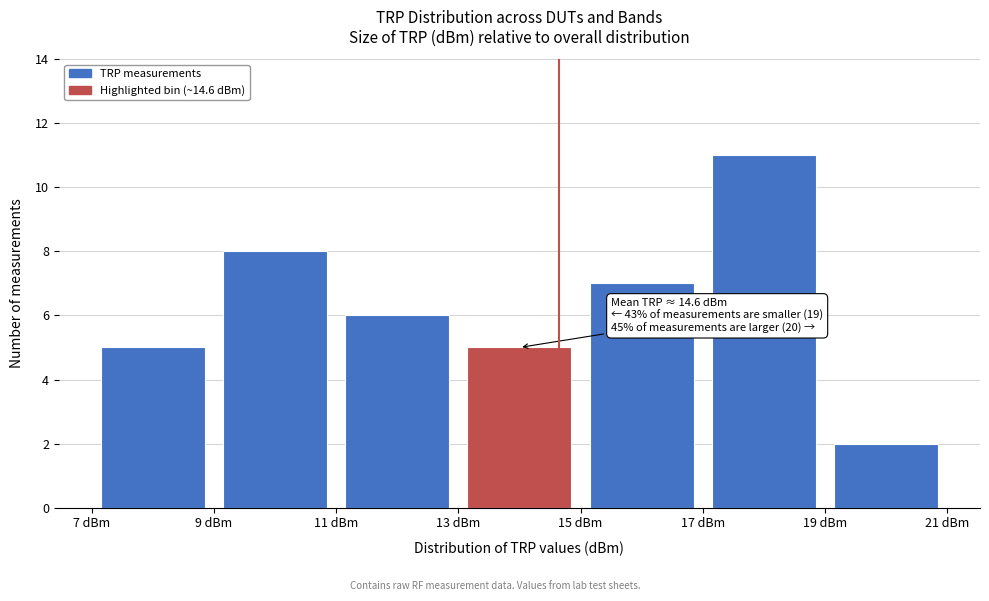

Which range on the x-axis has the tallest bar?

17 to 19